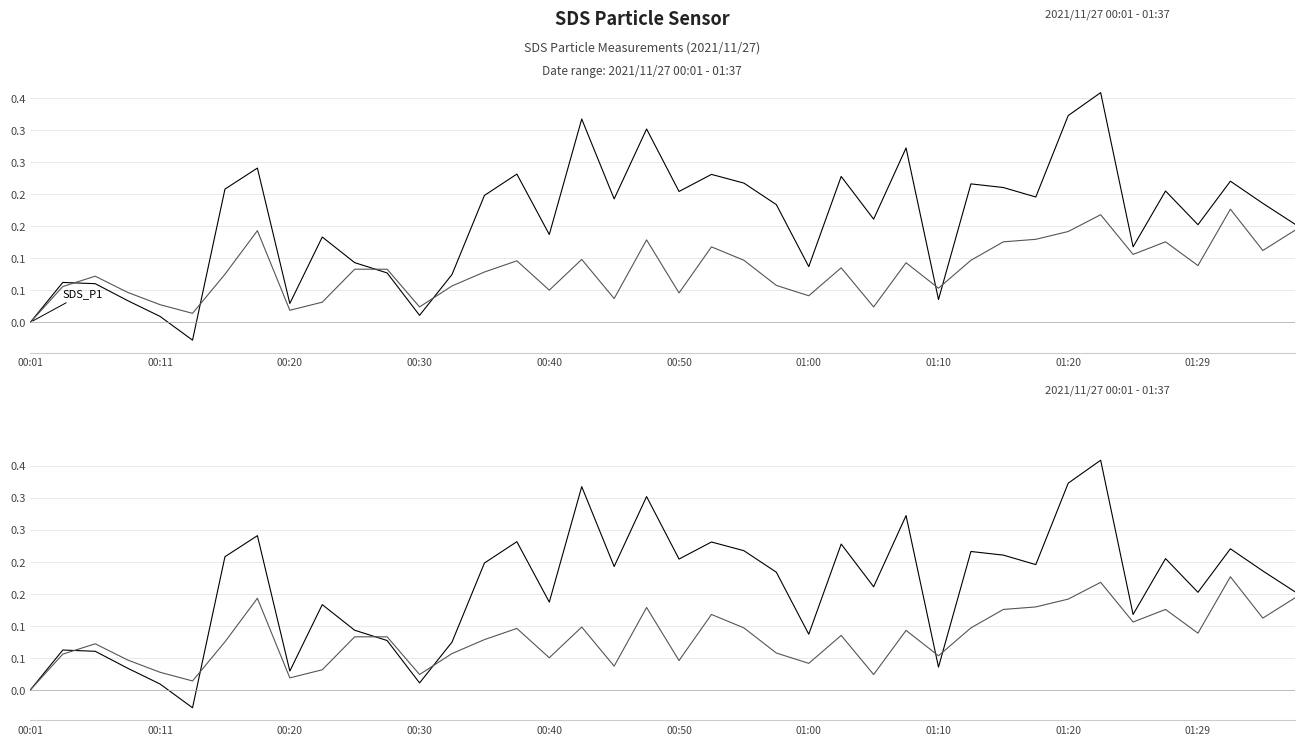

What are all the series names shown in the legend?

SDS_P1, SDS_P2